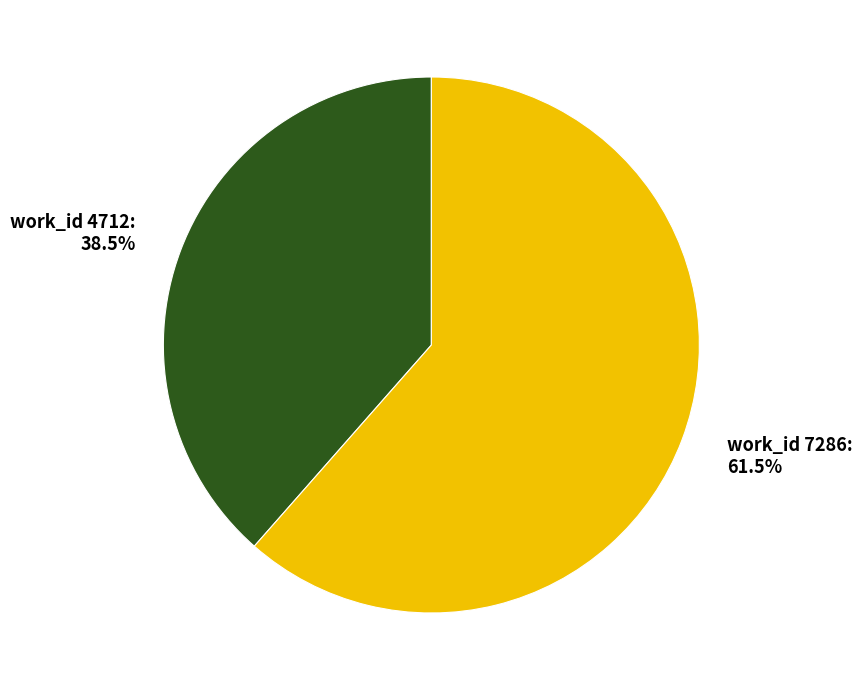

Which slice is the smallest?

work_id 4712: 38.5%